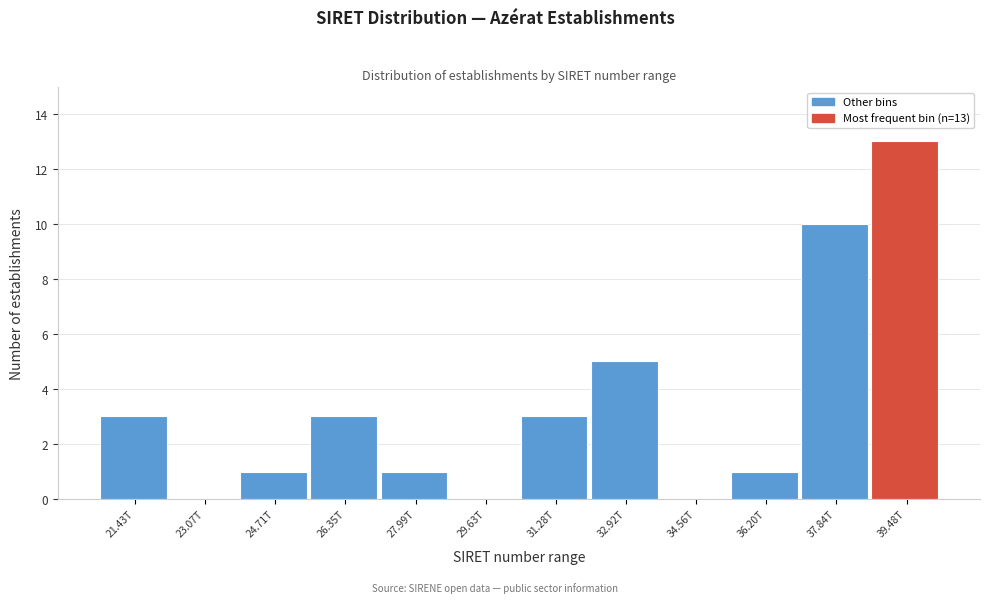

Reading right to left, extract all data points from this chart.

39.48T=13	37.84T=10	36.20T=1	34.56T=0	32.92T=5	31.28T=3	29.63T=0	27.99T=1	26.35T=3	24.71T=1	23.07T=0	21.43T=3